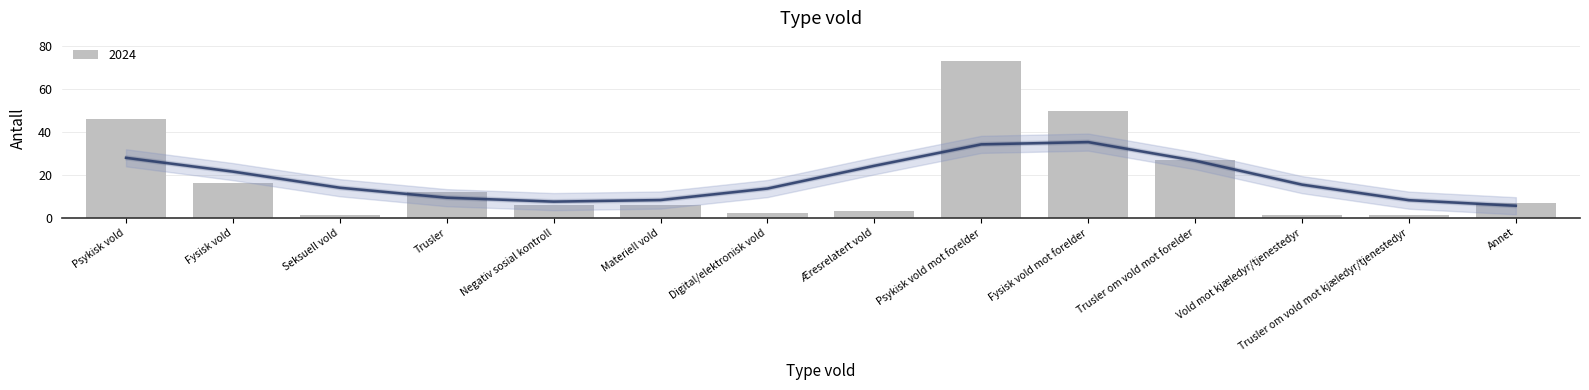

What is the change in value from Digital/elektronisk vold to Æresrelatert vold?

+1